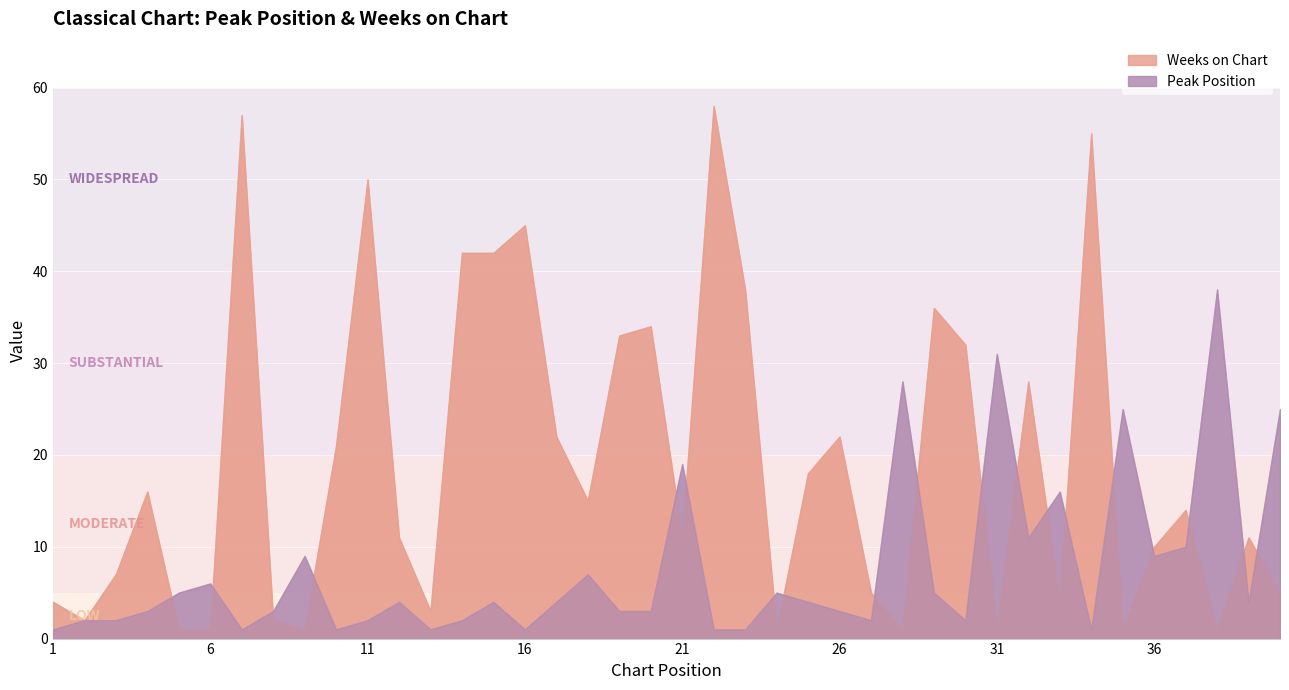

True or false: Weeks on Chart has a value of 20 at 19.

False